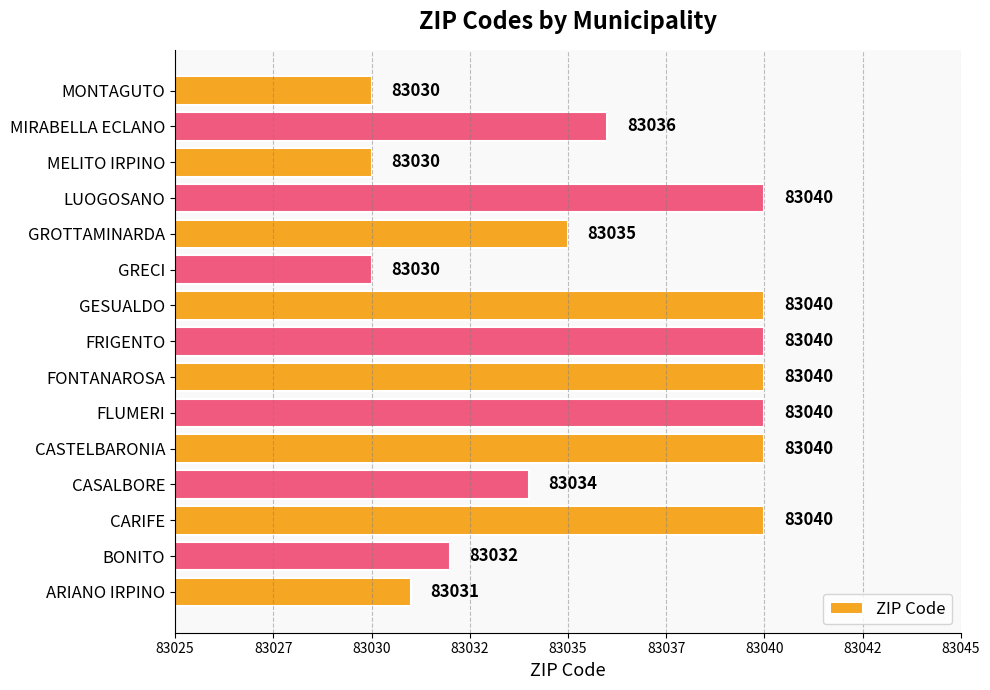

Does the chart contain any negative values?

No